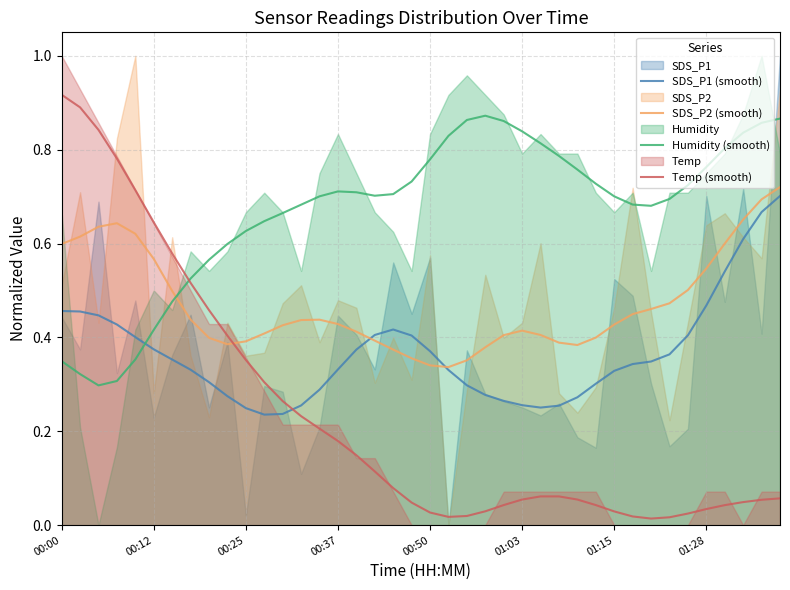

Which category has the highest value in the Temp (smooth) series?

00:00